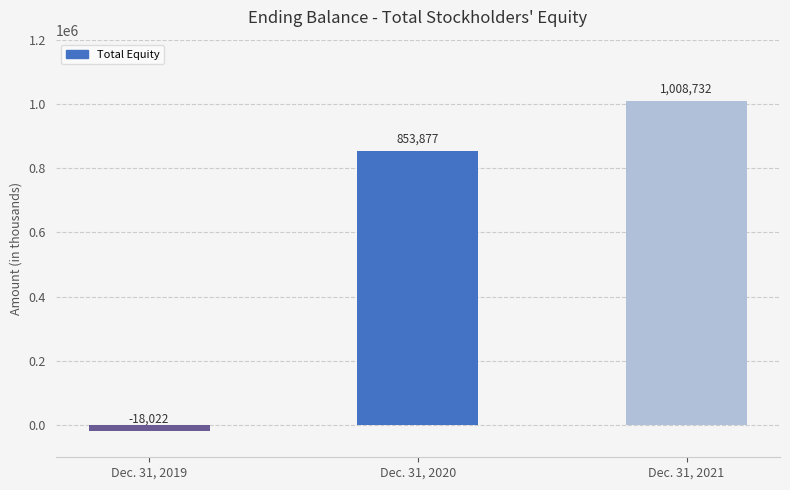

What is the value of the 3rd bar from the left?

1008732